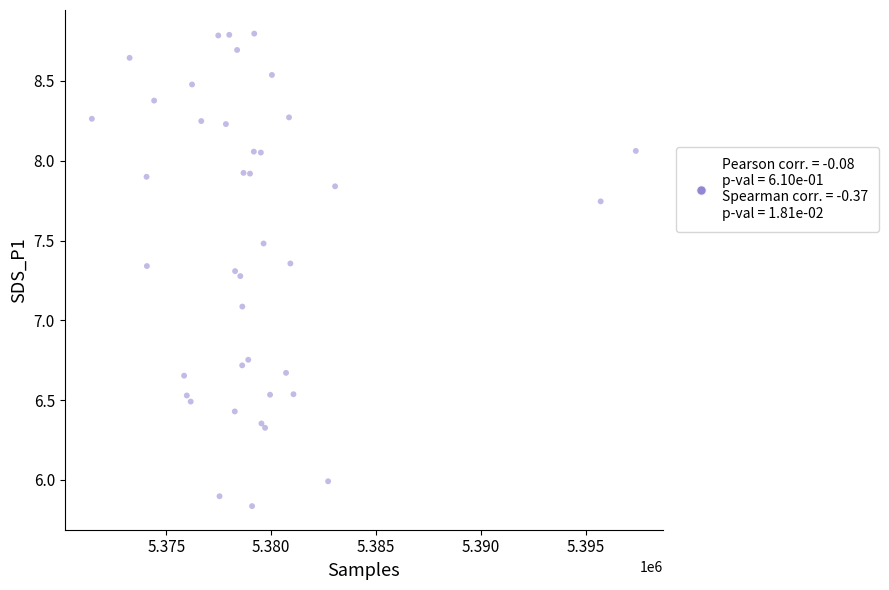

What Y value in the scatter plot is closest to 7?

7.1